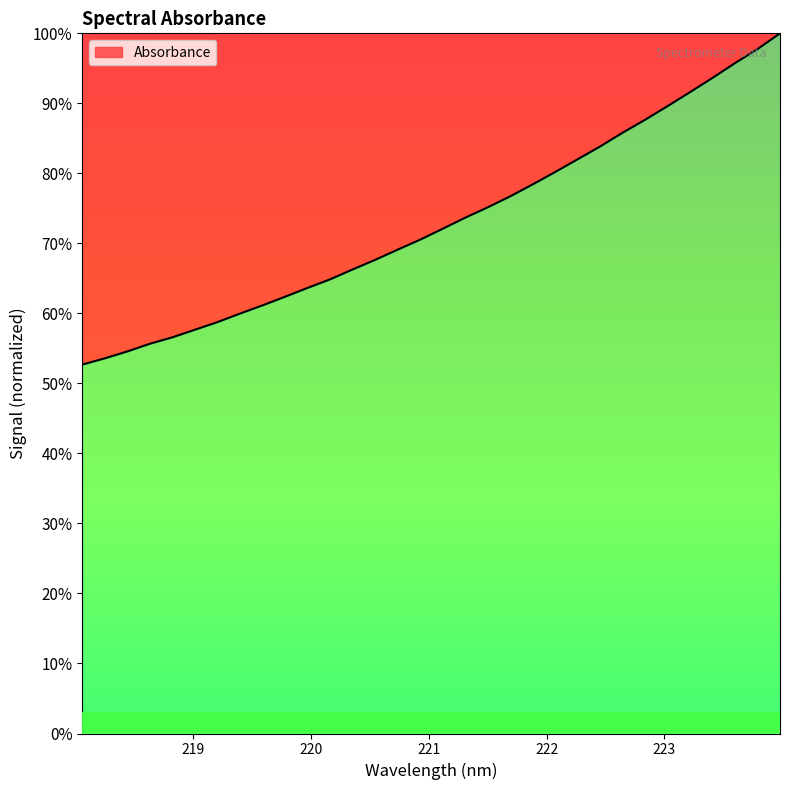

List the labels in order of value, smallest first.

218.0596, 218.2508, 218.442, 218.6332, 218.8244, 219.0156, 219.2067, 219.3979, 219.589, 219.7801, 219.9712, 220.1623, 220.3533, 220.5444, 220.7354, 220.9264, 221.1174, 221.3083, 221.4993, 221.6902, 221.8812, 222.0721, 222.263, 222.4538, 222.6447, 222.8355, 223.0264, 223.2172, 223.408, 223.5987, 223.7895, 223.9802